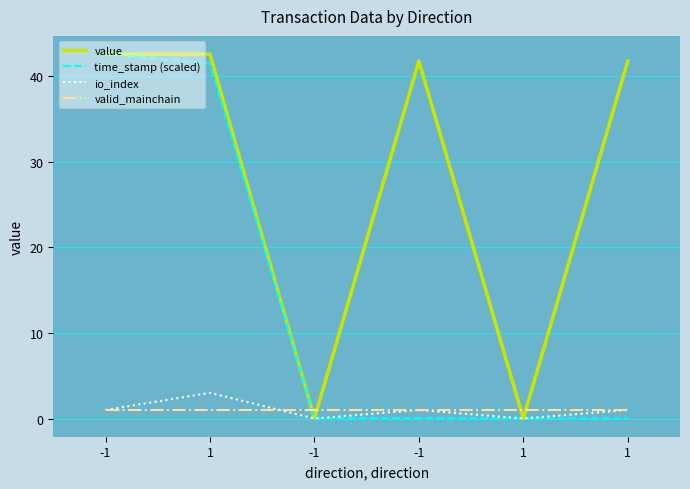

What is the spread (max minus min) of values at 1?

41.6